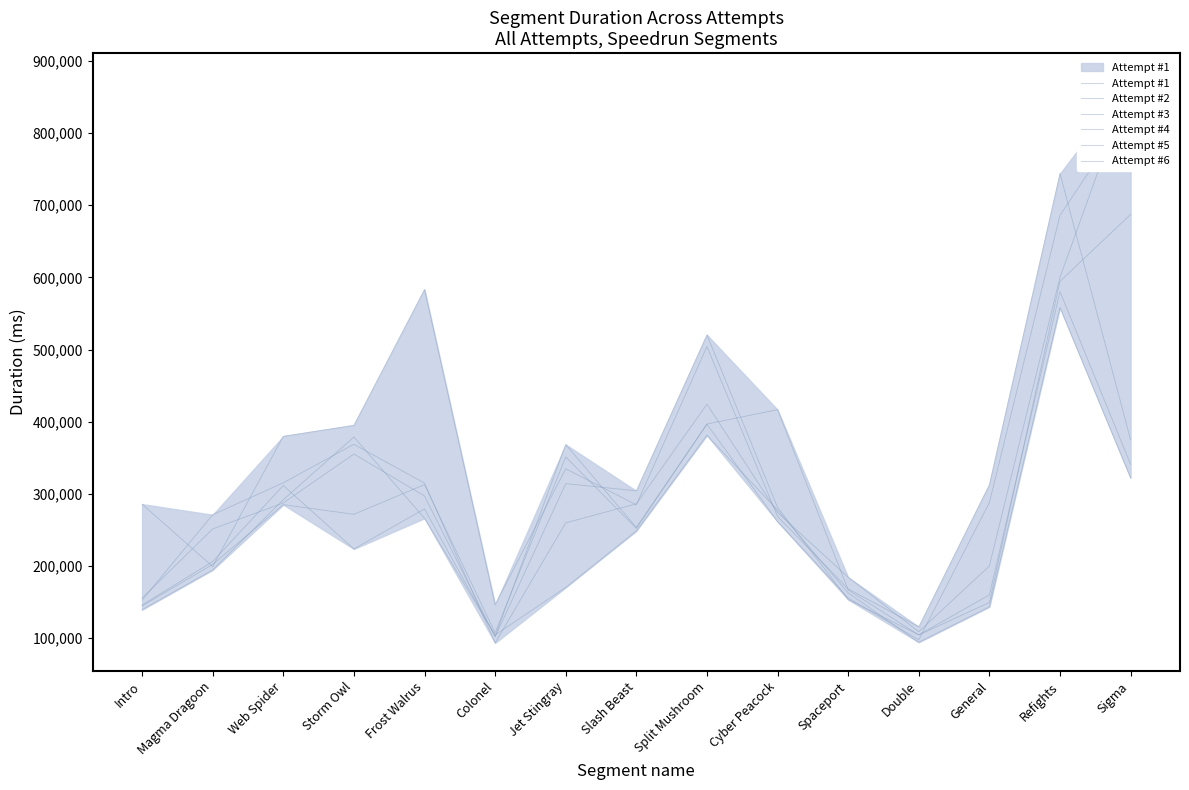

Is the value of Attempt #4 at Slash Beast greater than the value of Attempt #2 at Web Spider?

No